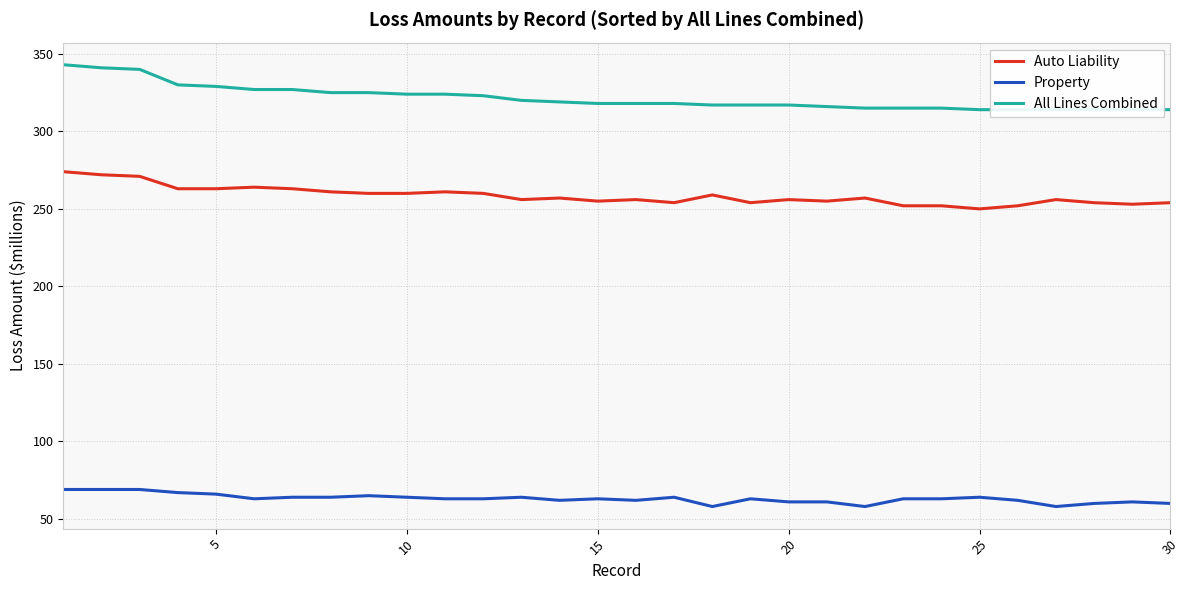

True or false: All Lines Combined and Auto Liability intersect in this chart.

False